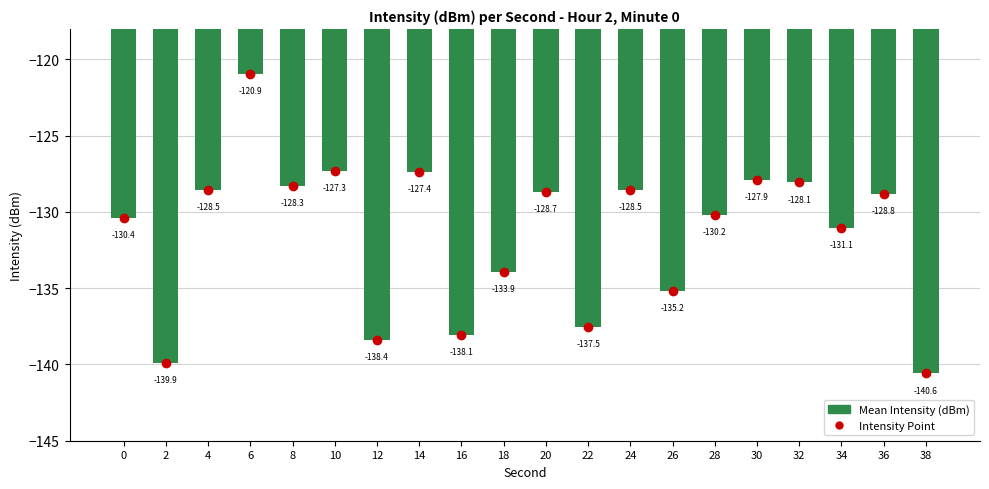

What is the change in value from 14 to 32?

-0.7